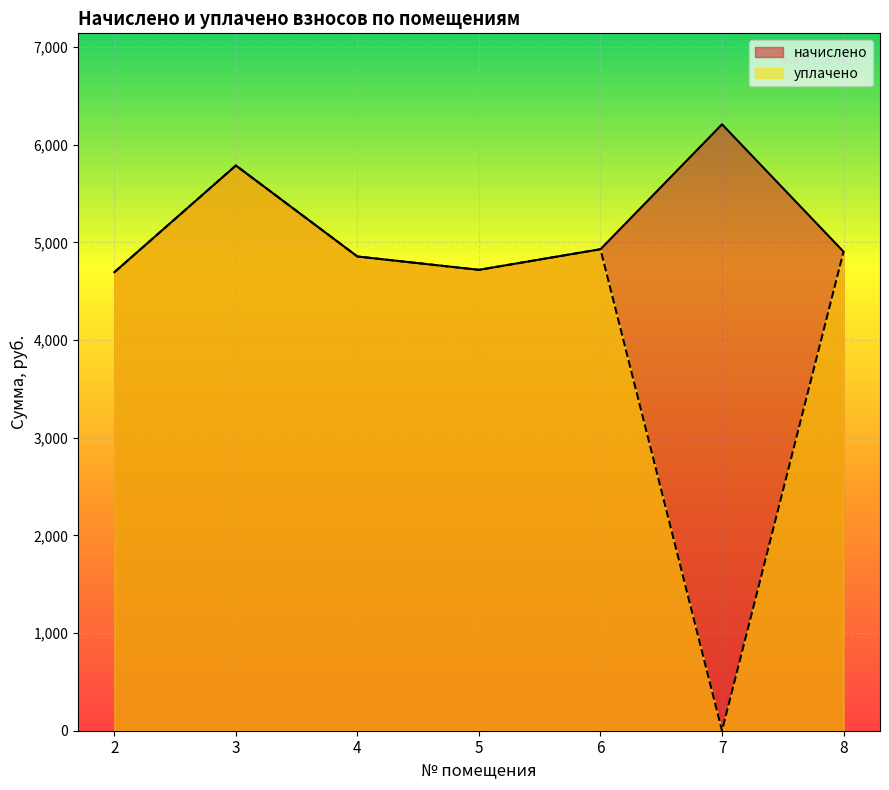

Which series has the widest spread of values?

уплачено